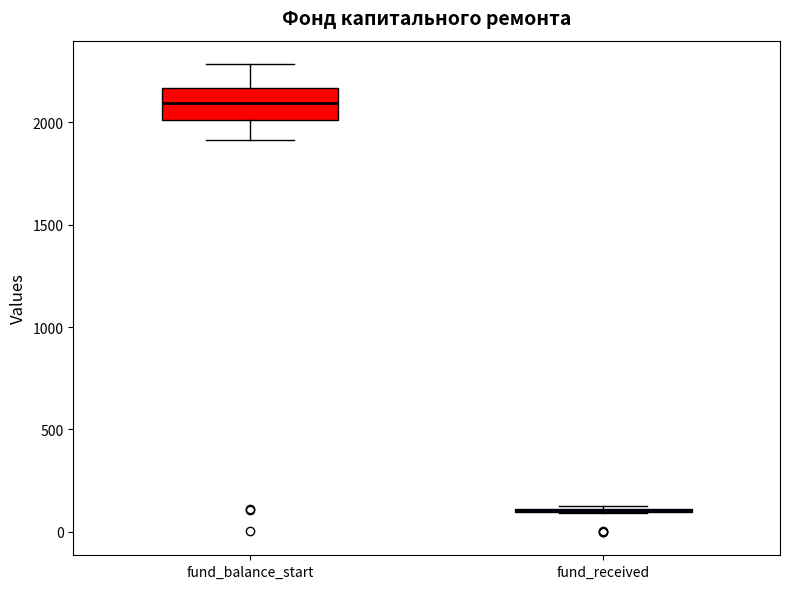

Reading left to right, transcribe this box plot: for each box, give where its median line is, the range the box spans, and where its two whiskers end, as read against the y-axis. The values are not printed on the chart, so give them approximately, as read against the axis.

fund_balance_start: median 2100, box 2000 to 2150, whiskers 1900 to 2300
fund_received: box collapsed to a line at 100, whiskers 100 to 150